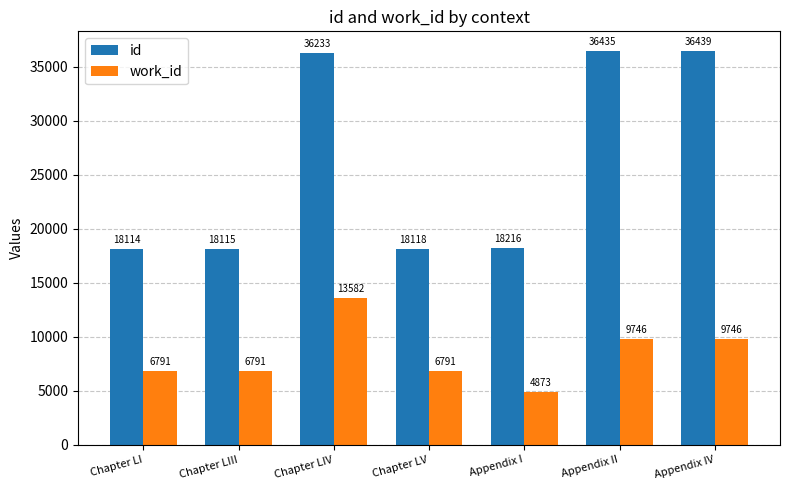

What is the value of the work_id bar at the 7th from the left?

9746